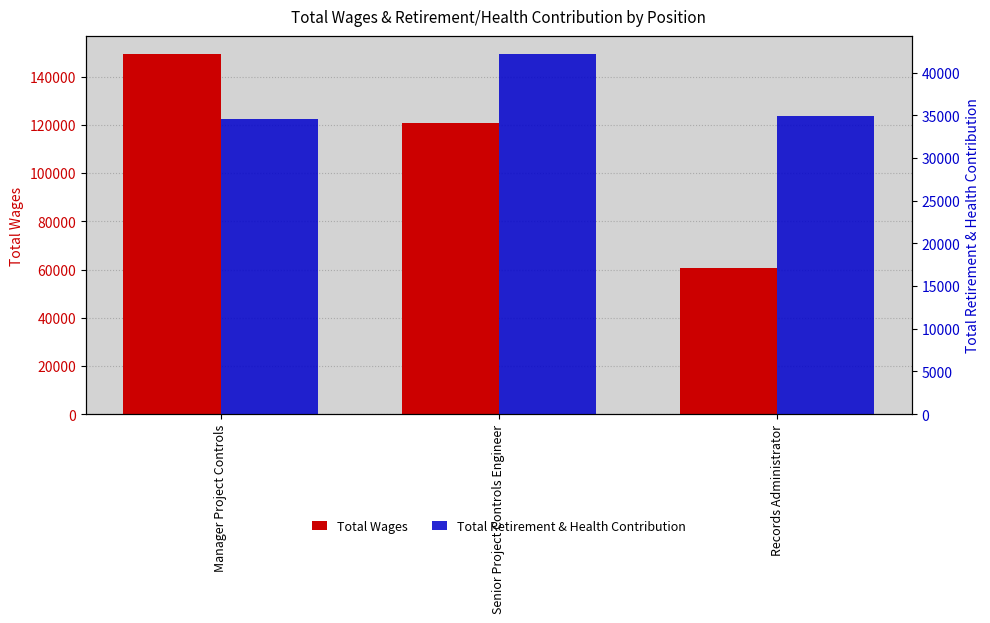

Rank the series at Records Administrator from highest to lowest value.

Total Wages, Total Retirement & Health Contribution